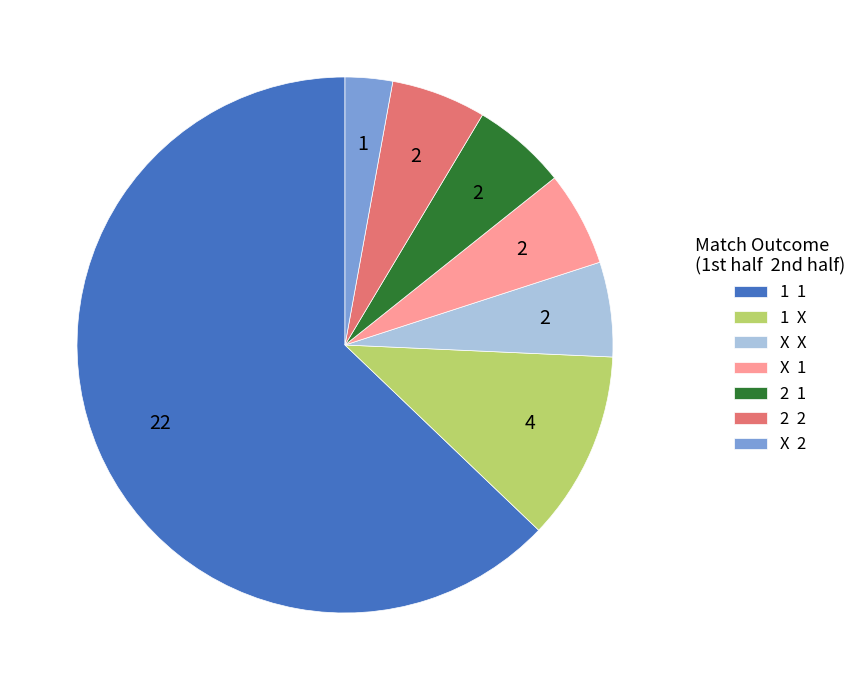

Between 2 1 and X 2, which is larger?

2 1